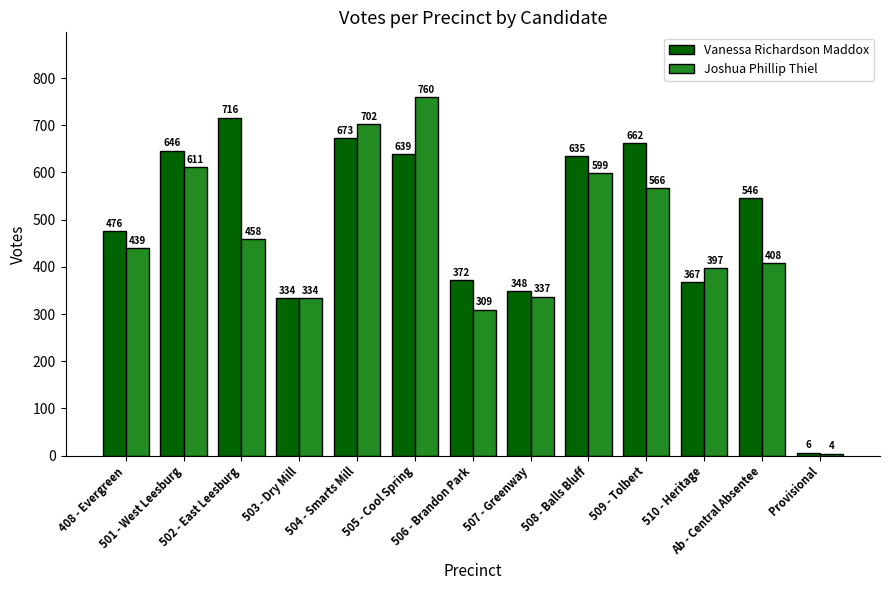

How many bars are there in each group?

2